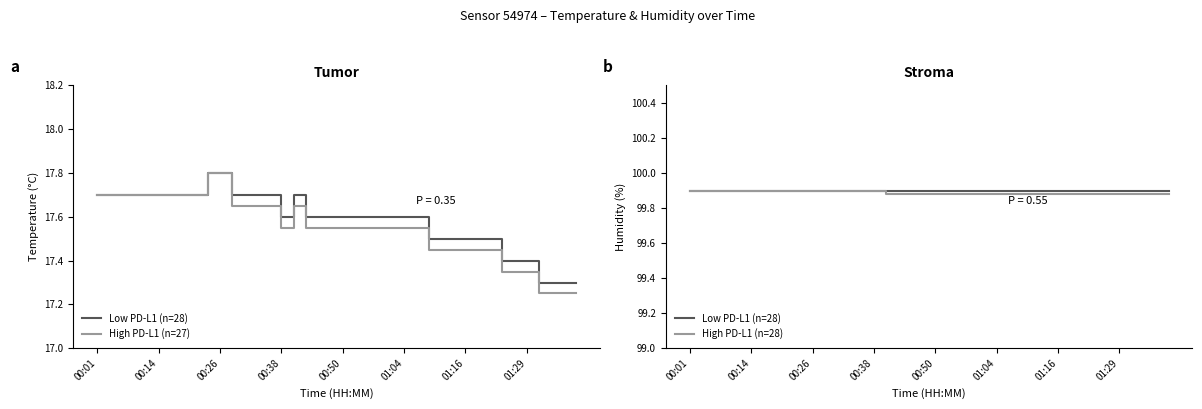

Where is Low PD-L1 (n=28) nearest to the value 99?

00:01